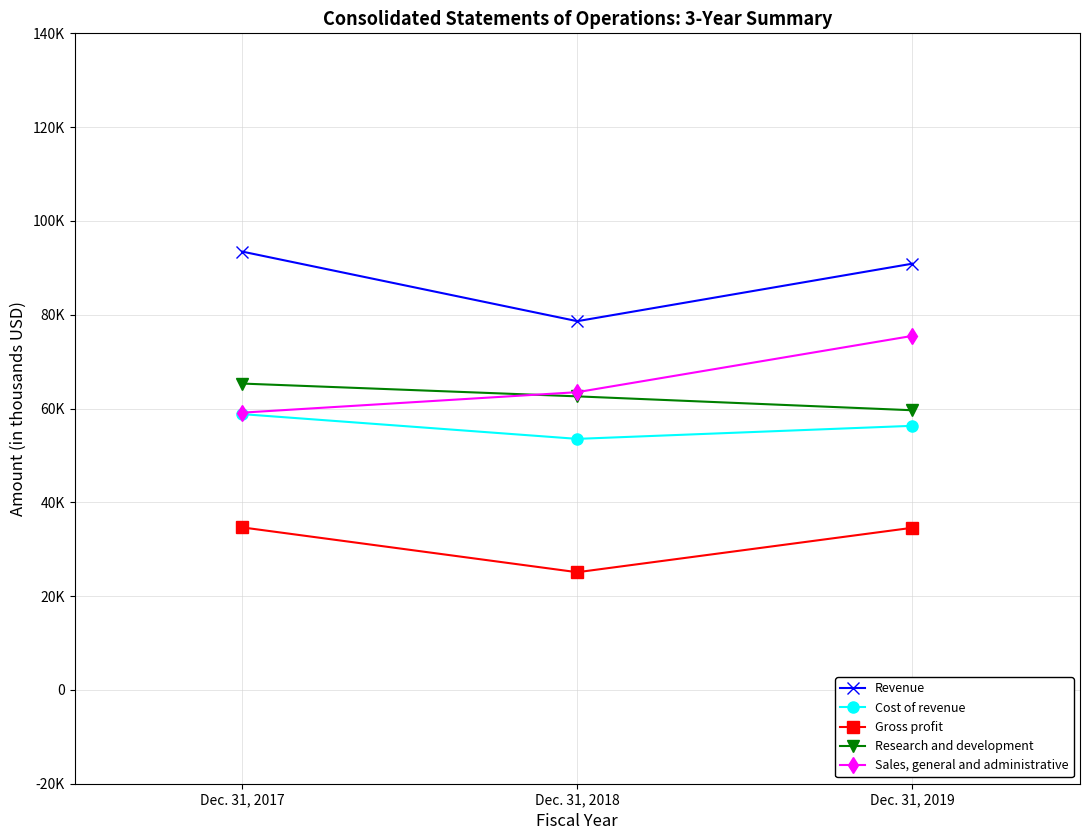

Is this an area chart (filled region under the line)?

No